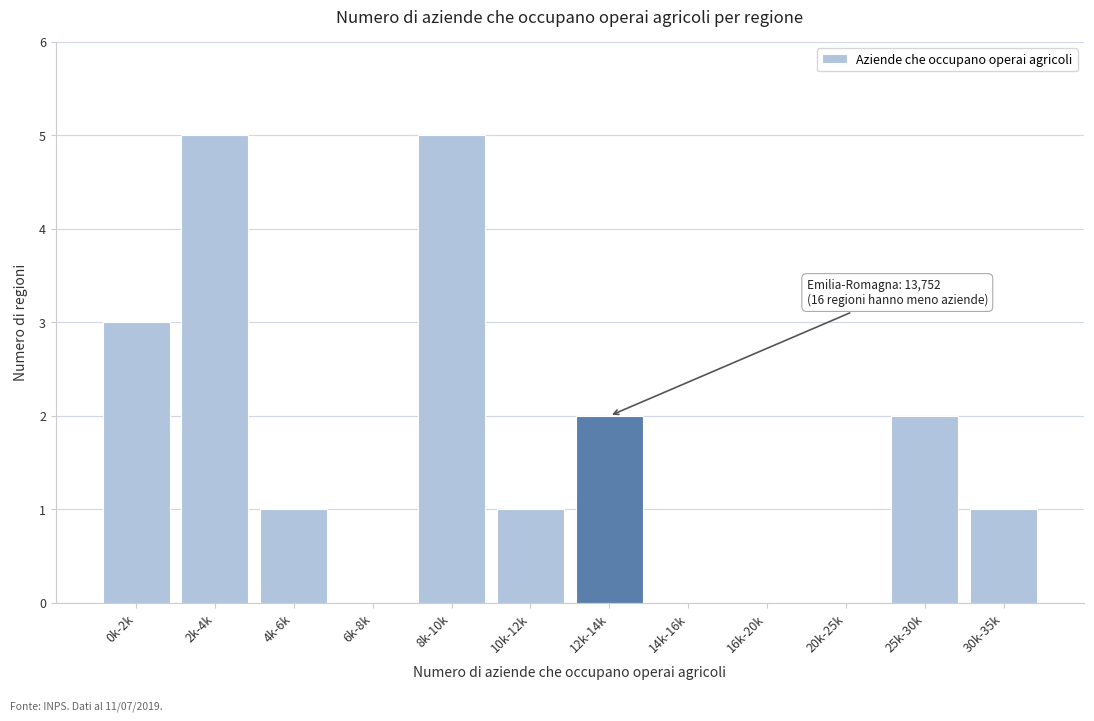

Reading right to left, transcribe all the data shown in this chart.

30k-35k=1	25k-30k=2	20k-25k=0	16k-20k=0	14k-16k=0	12k-14k=2	10k-12k=1	8k-10k=5	6k-8k=0	4k-6k=1	2k-4k=5	0k-2k=3